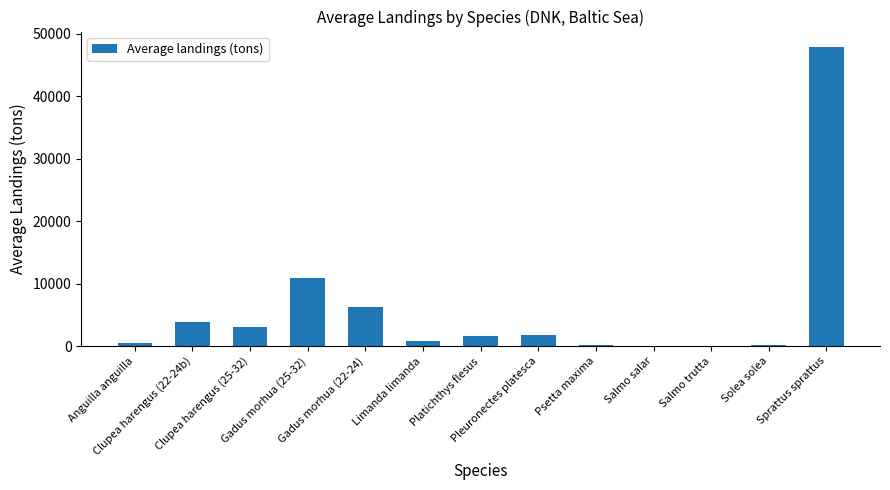

What is the difference between the values at Limanda limanda and Clupea harengus (22-24b)?

2980